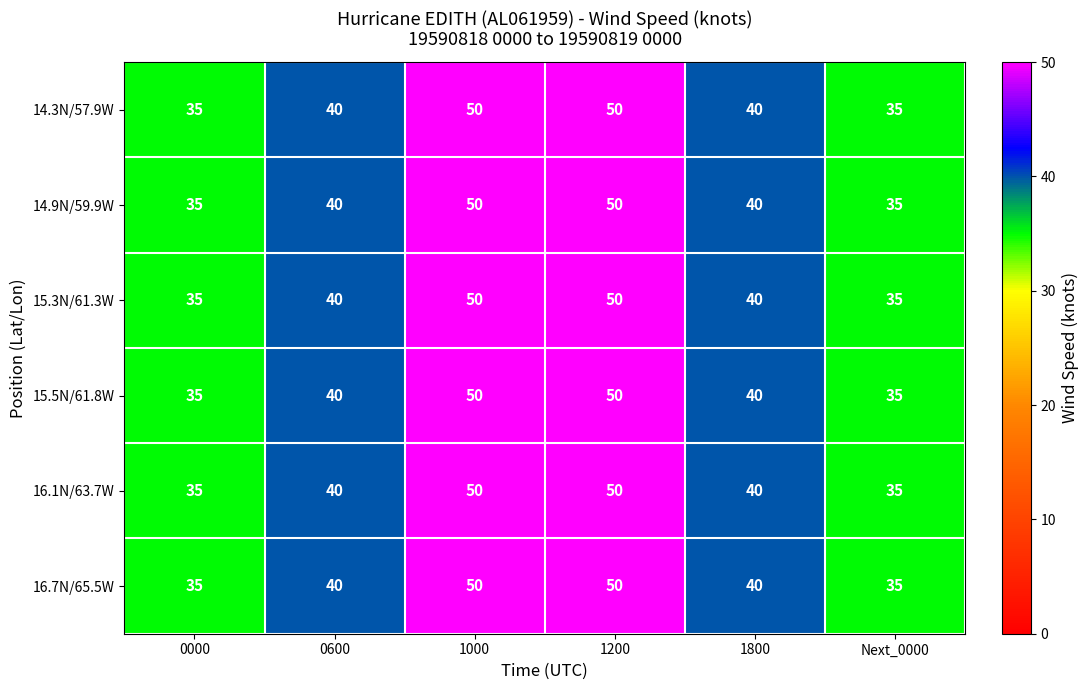

What is the total value across all series at Next_0000?

210